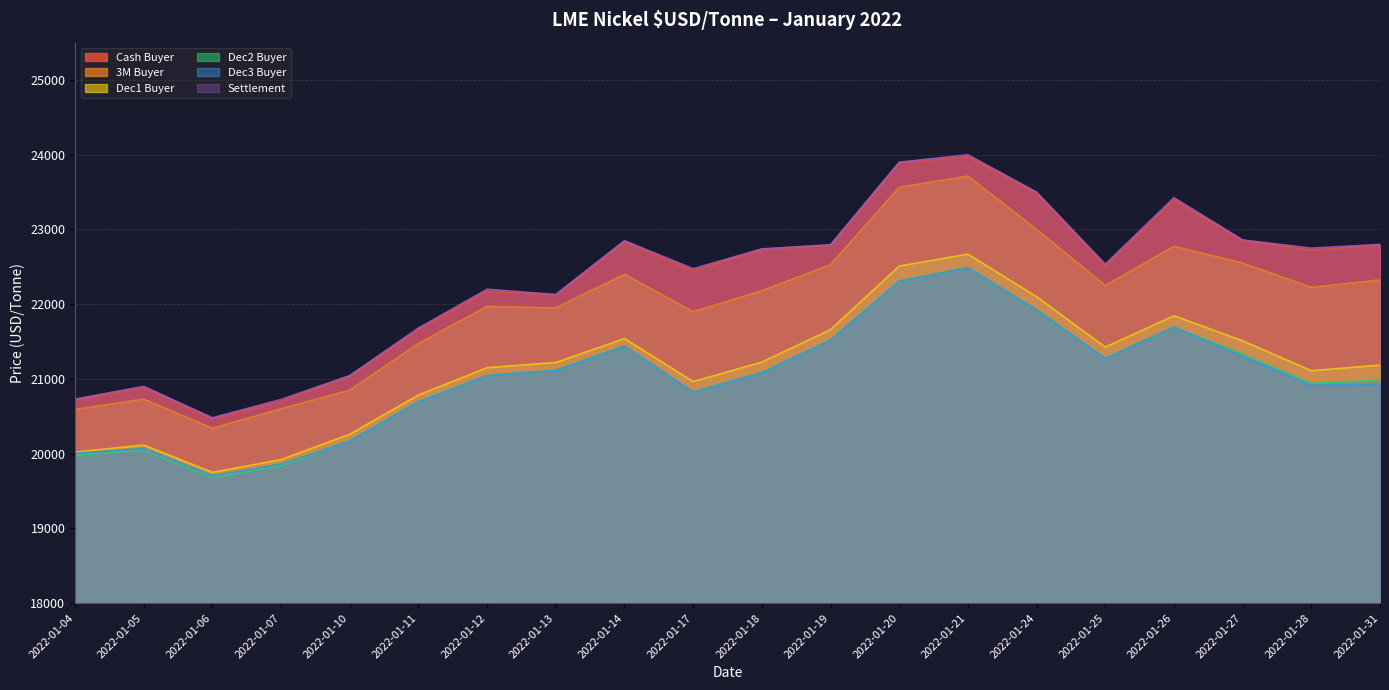

Which series has the widest spread of values?

Settlement